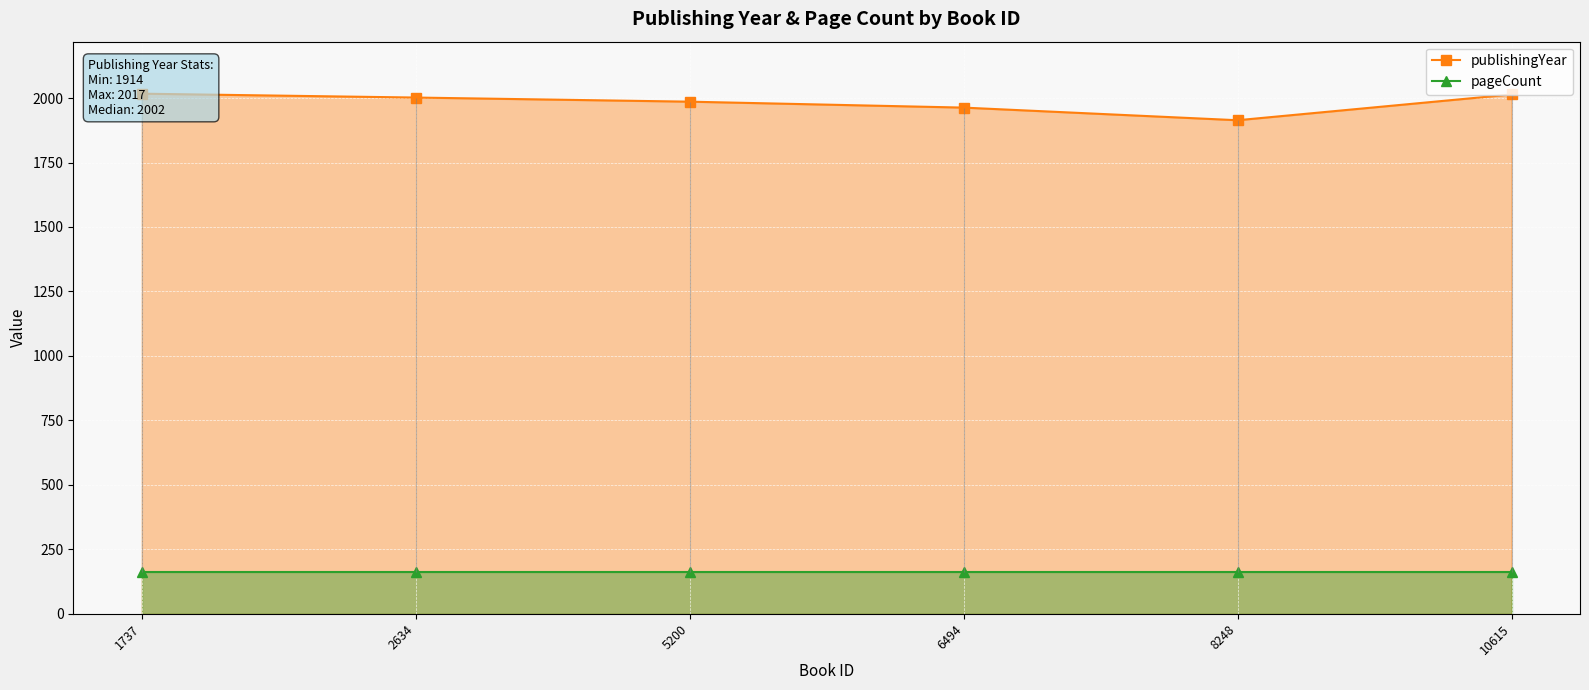

The value at 6494 is 1963. True or false?

True